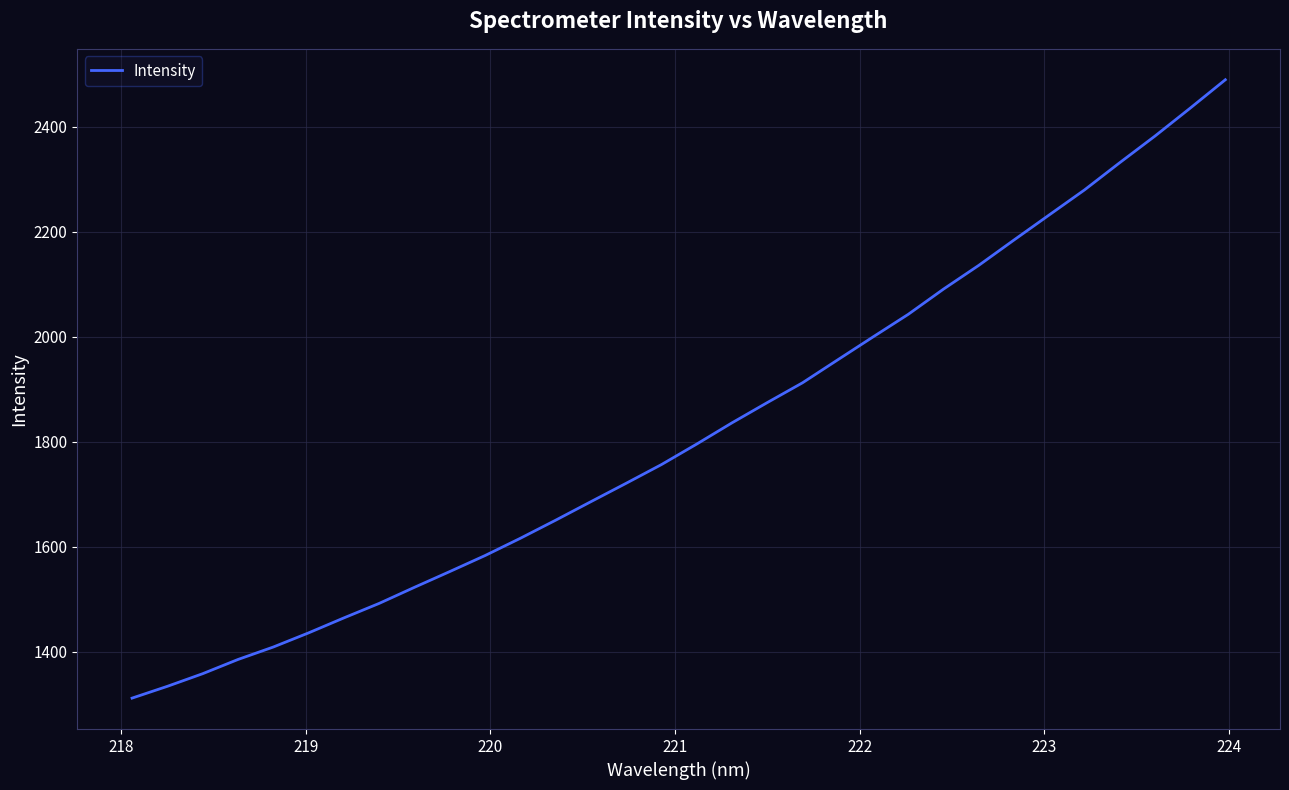

What is the minimum value shown in the chart?

1311.5